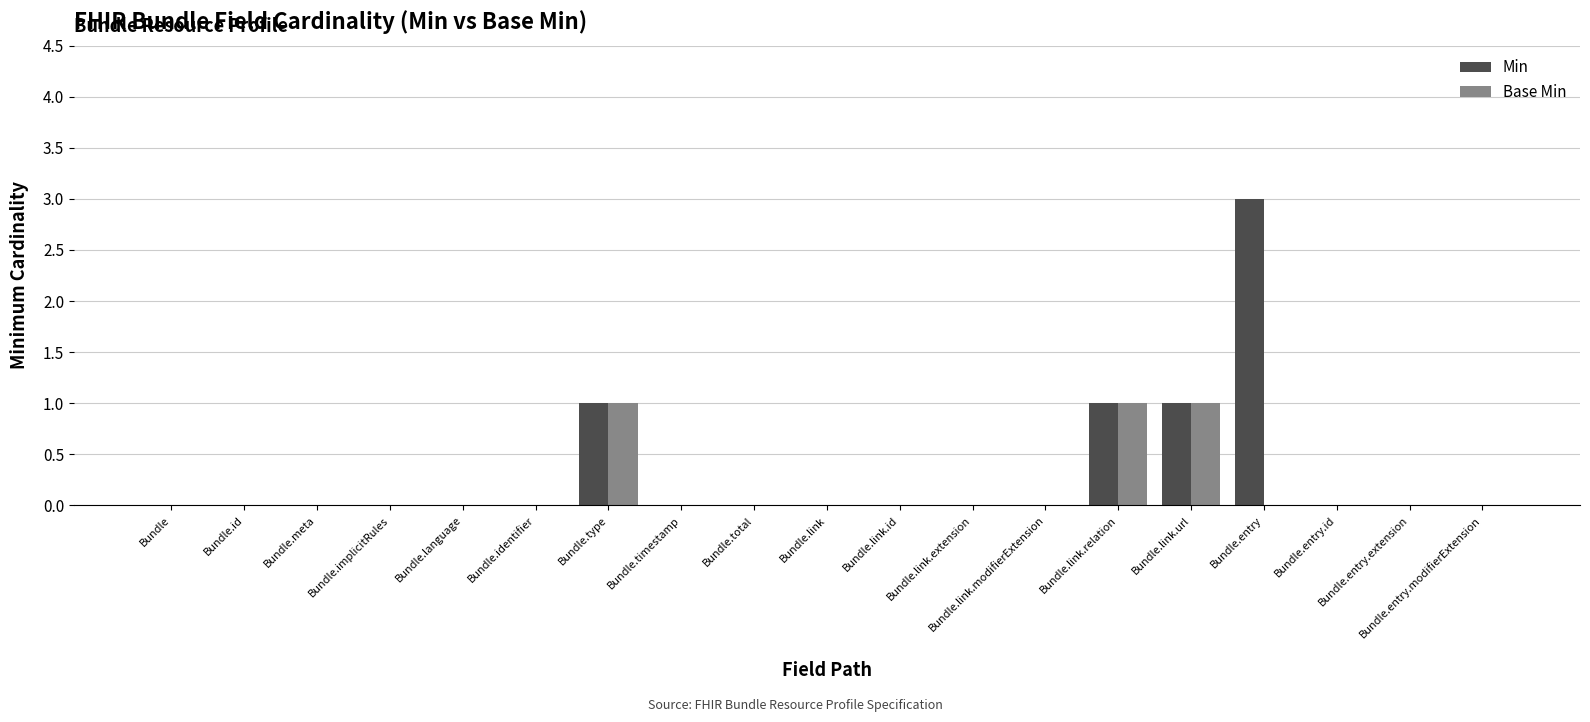

Which category has the highest value across all series?

Bundle.entry